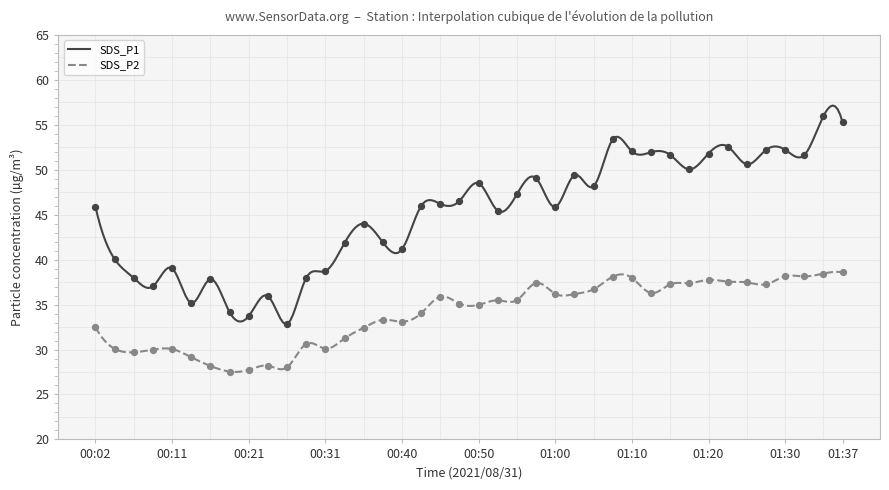

Is the value of SDS_P2 at 17 greater than the value of SDS_P1 at 17?

No